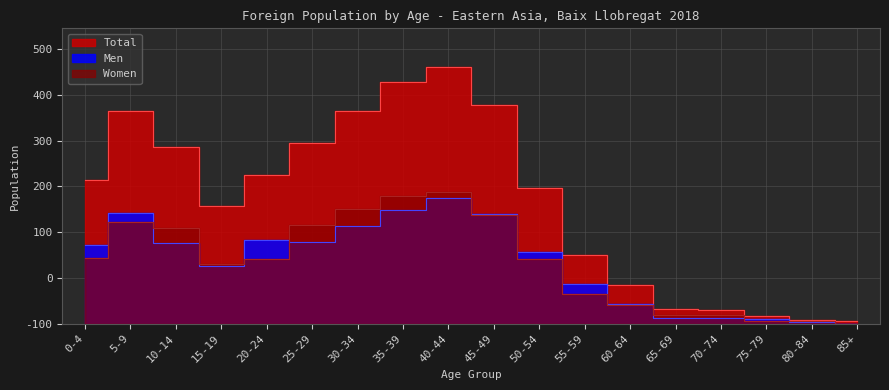

Which series has the largest total across all categories?

Total